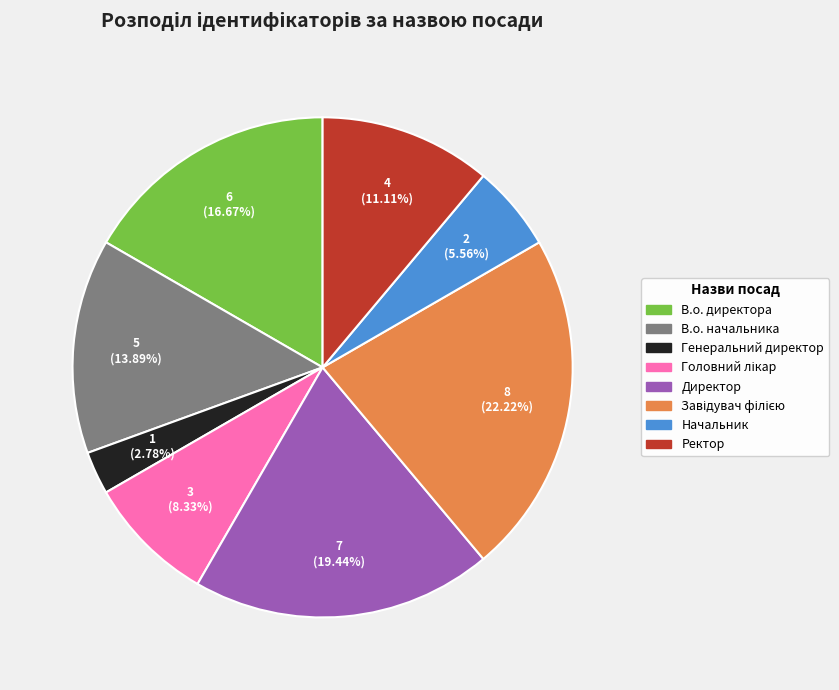

Is there any slice that represents more than half of the pie?

No